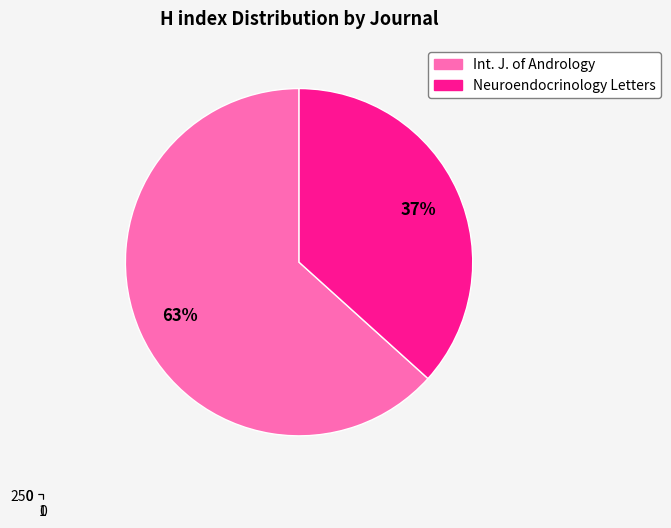

What percentage is the International Journal of Andrology slice, to the nearest percent?

63%